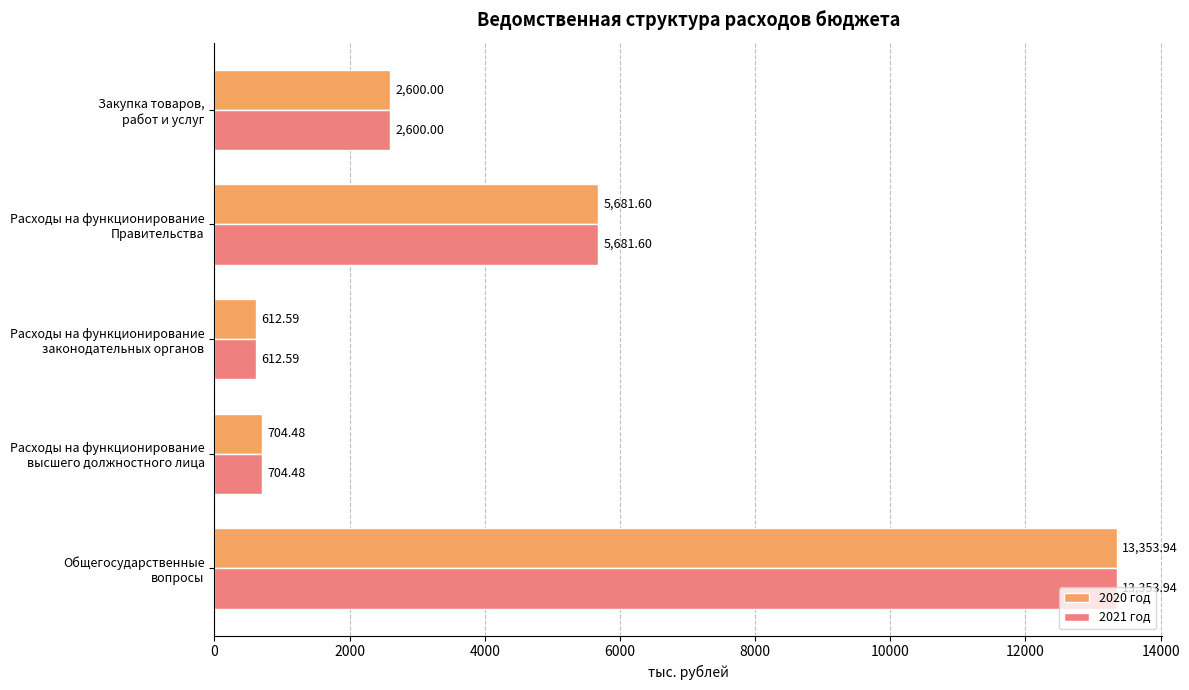

What is the difference between the second highest and second lowest values in the 2021 год series?

4977.1